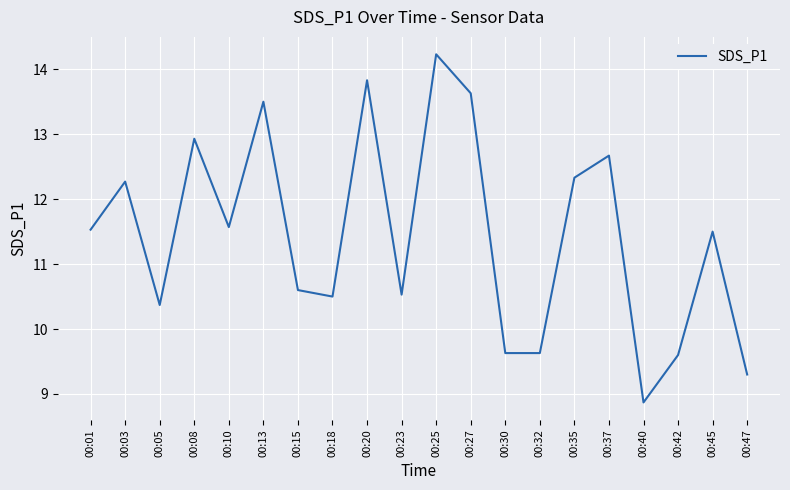

How many distinct data groups are displayed?

1